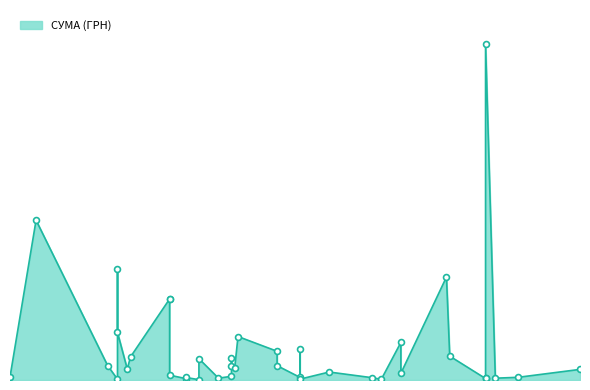

Which has a higher value, 12.03.2019 or 23.04.2019?

12.03.2019